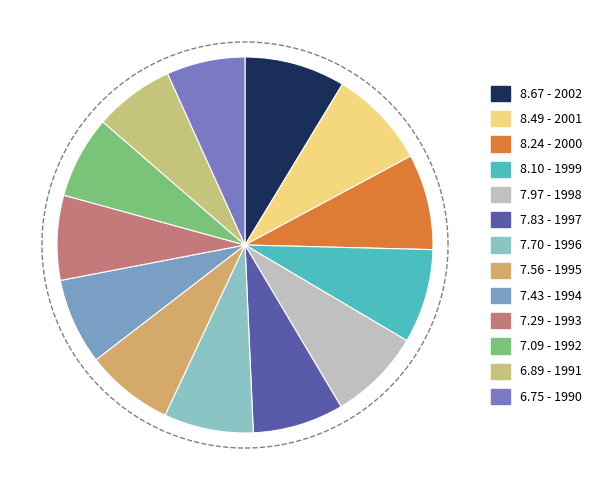

Rank the categories by value from lowest to highest.

1990, 1991, 1992, 1993, 1994, 1995, 1996, 1997, 1998, 1999, 2000, 2001, 2002